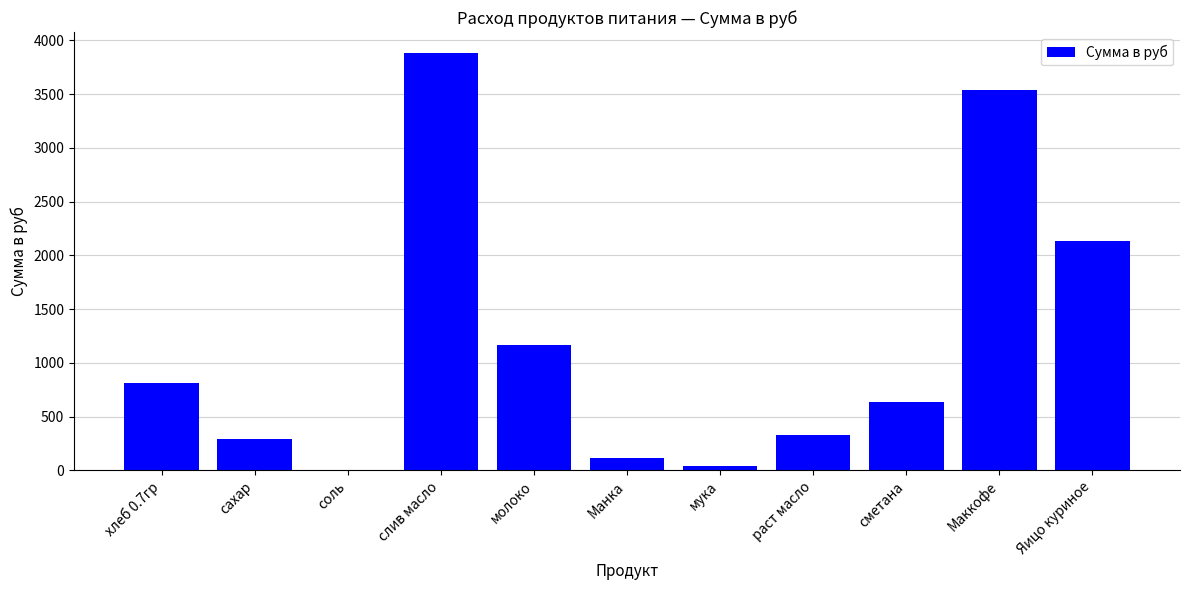

Between Яицо куриное and соль, which is larger?

Яицо куриное